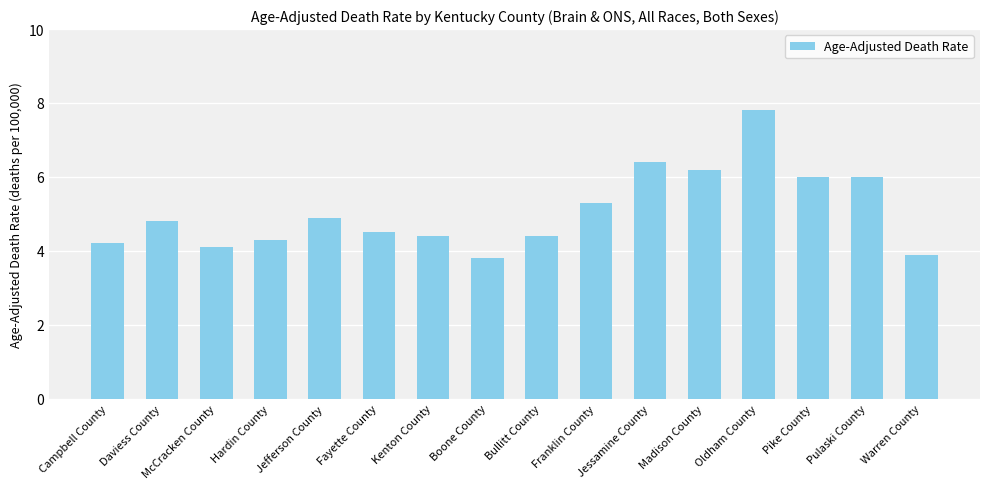

What is the change in value from Daviess County to McCracken County?

-0.7